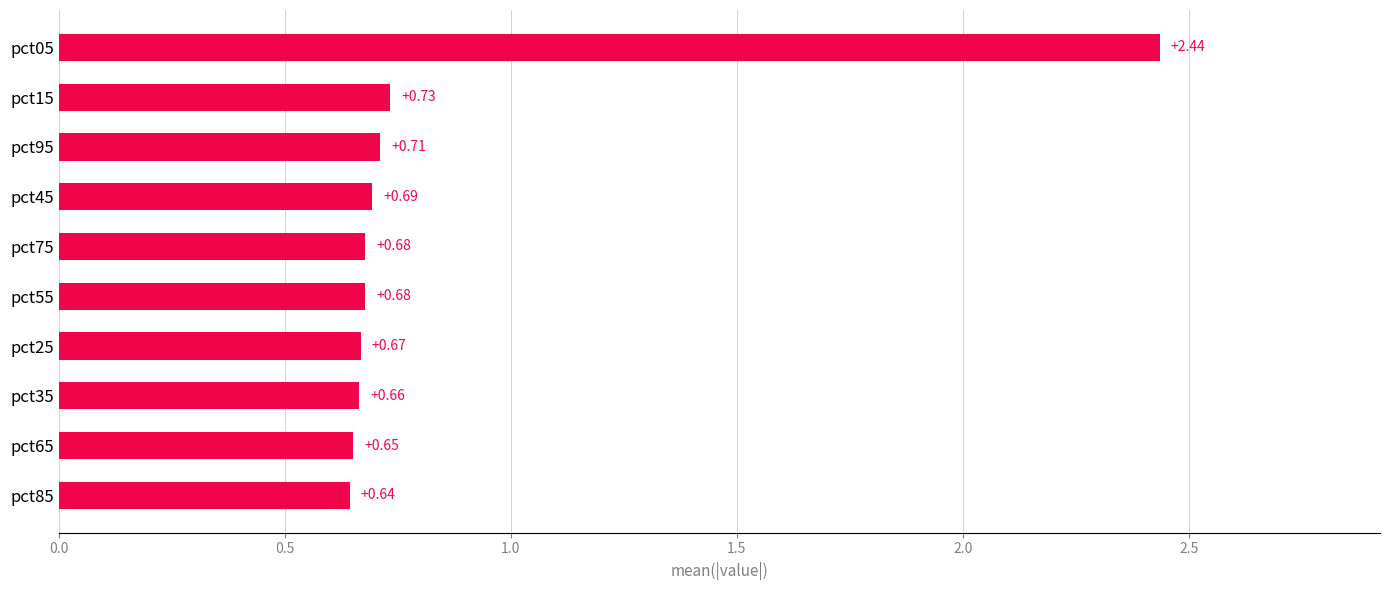

What is the difference between the values at pct05 and pct55?

1.8